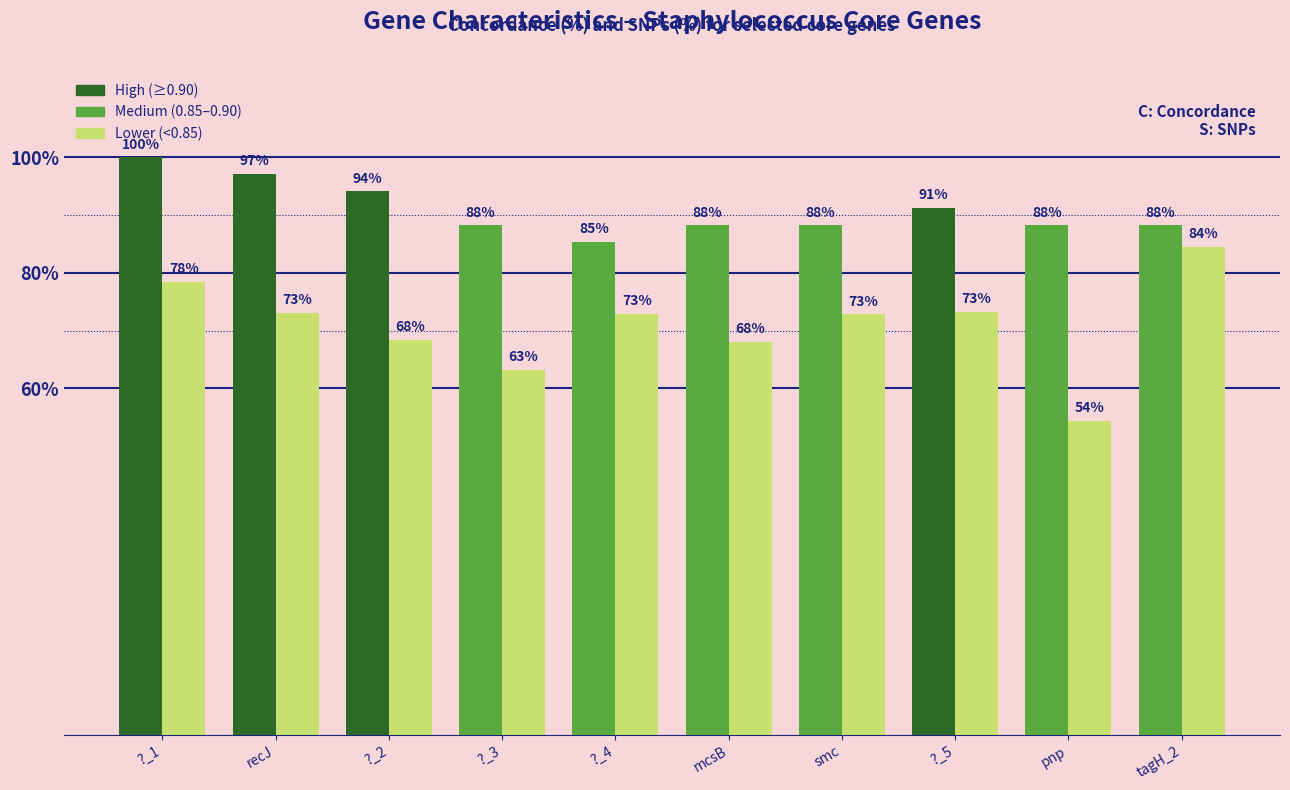

What is the label of the 9th bar from the left?

pnp